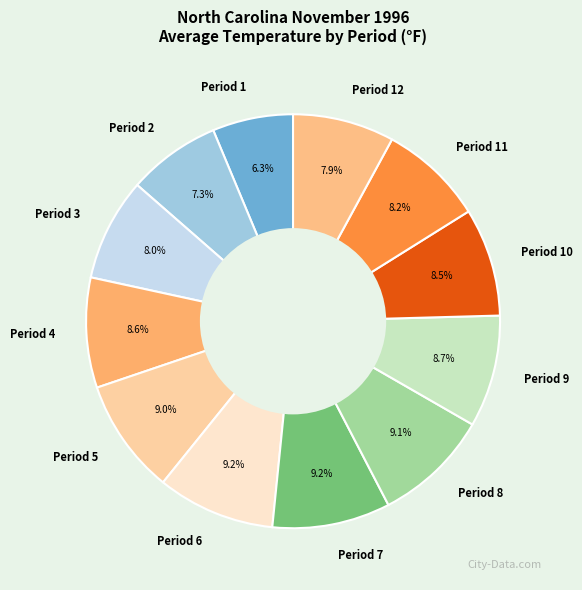

Which slice is the smallest?

Period 1